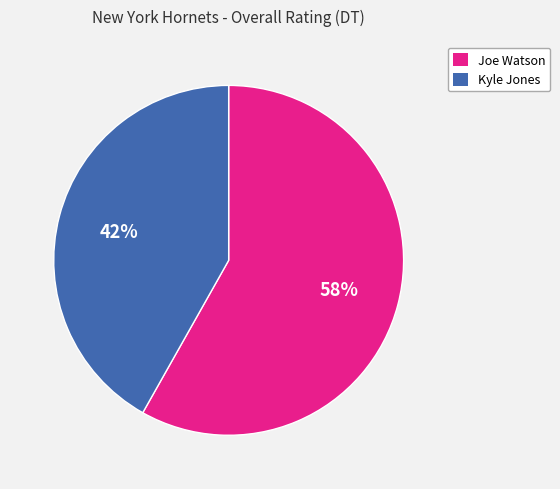

What is the ratio of the value at Joe Watson to the value at Kyle Jones?

1.4